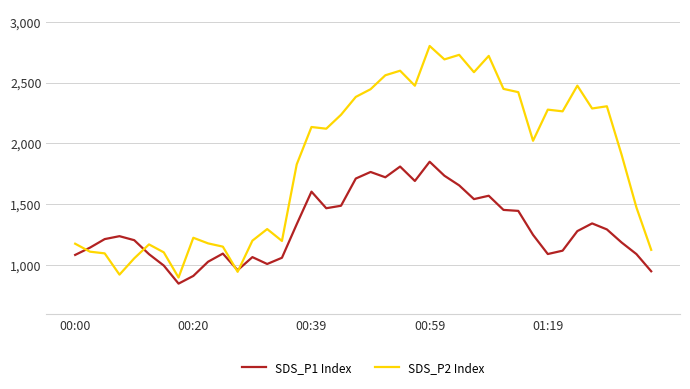

Which series has the widest spread of values?

SDS_P2 Index